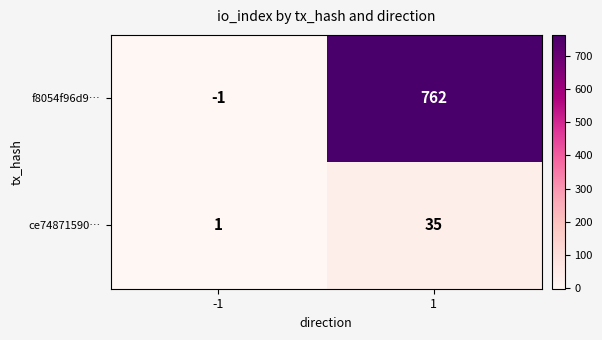

The value of f8054f96d9… at -1 is -2. True or false?

False